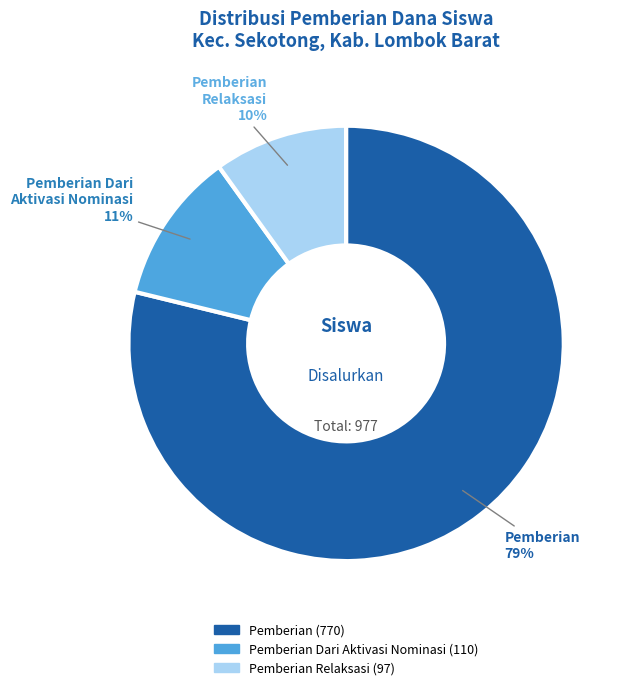

To the nearest percent, what is the average slice percentage?

33%